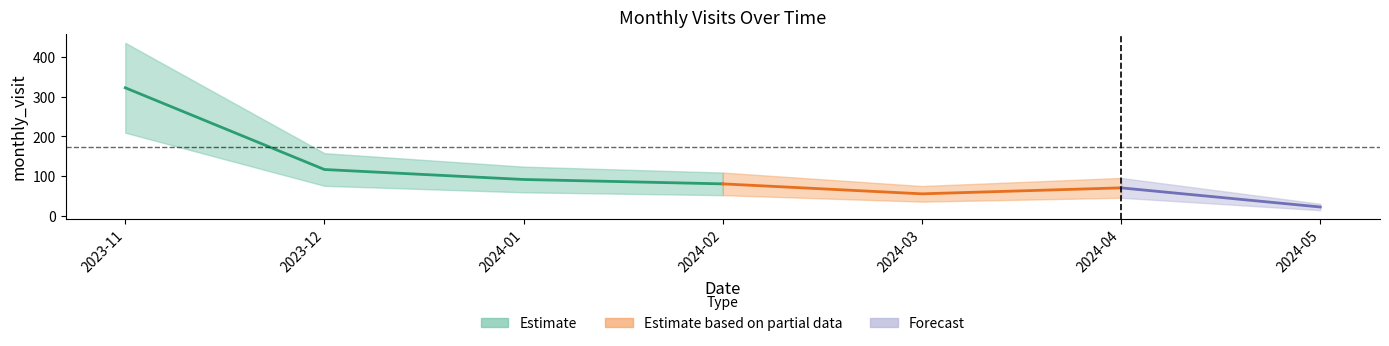

What is the difference between the values at 2024-01 and 2024-02?

11